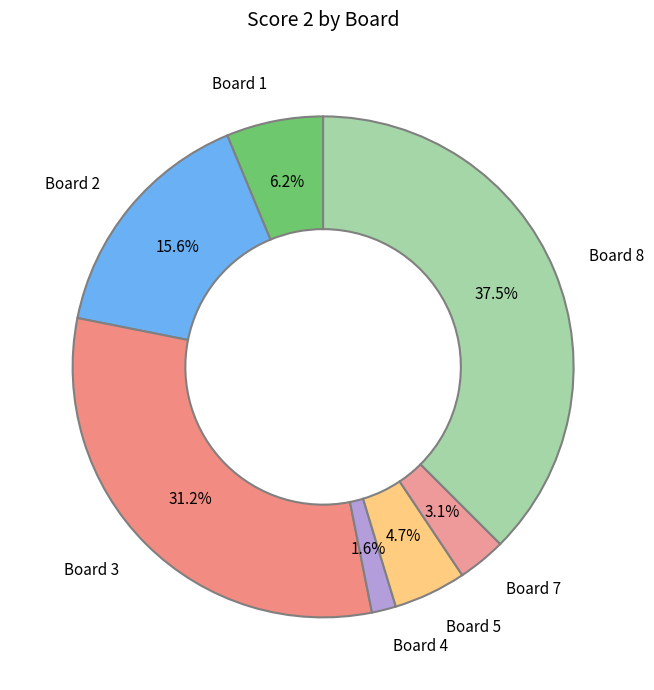

To the nearest percent, what is the difference between the largest and smallest slice percentages?

36%